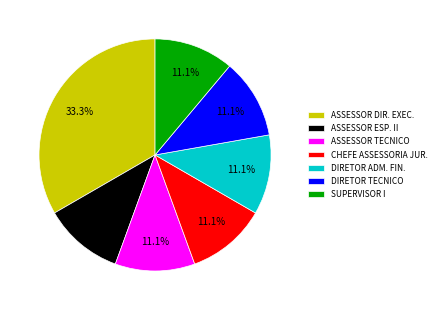

What percentage is the DIRETOR TECNICO slice, to the nearest percent?

11%